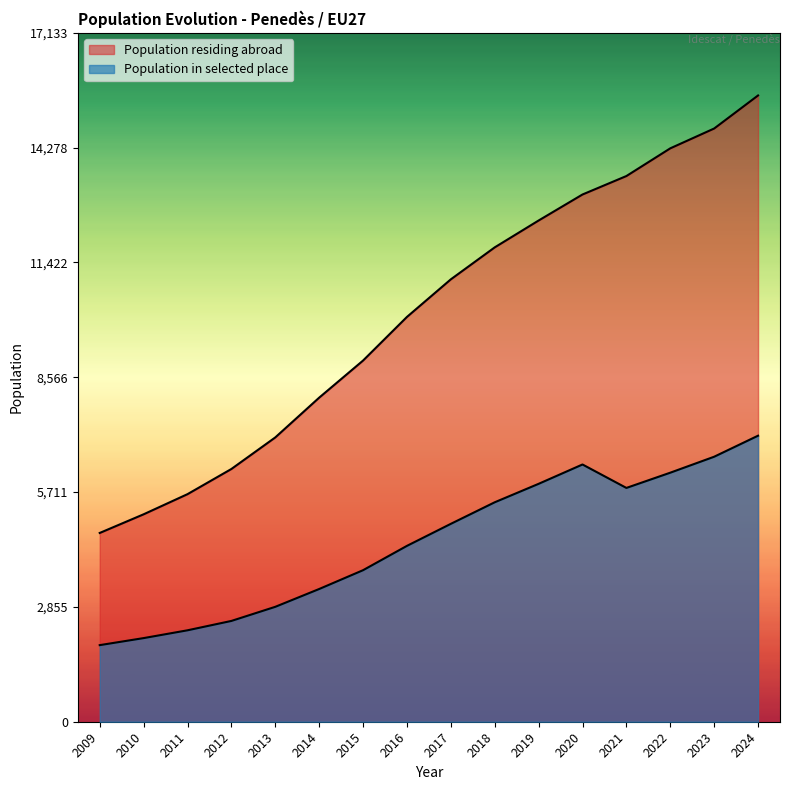

Count the number of categories in the chart.

16